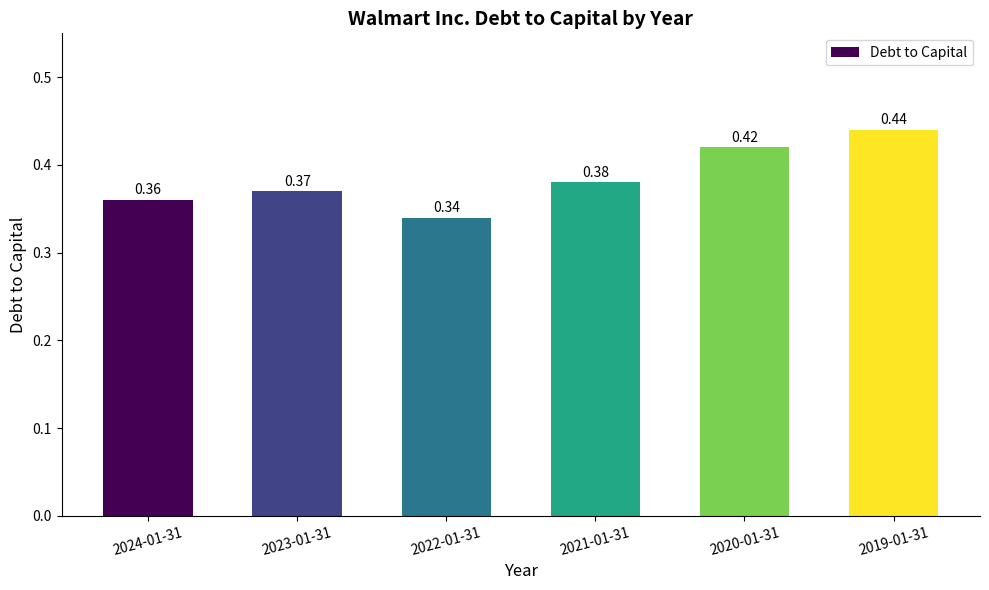

Which has a higher value, 2020-01-31 or 2019-01-31?

2019-01-31